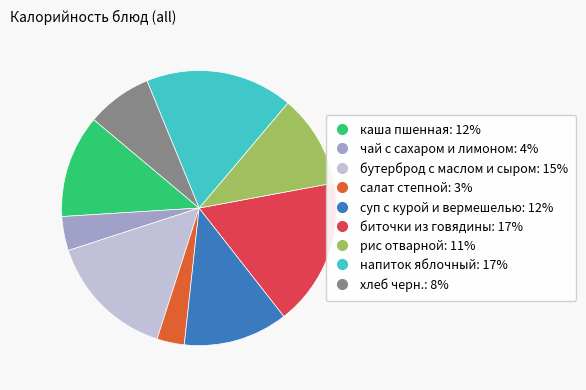

Is it true that рис отварной is 1% of the pie?

False